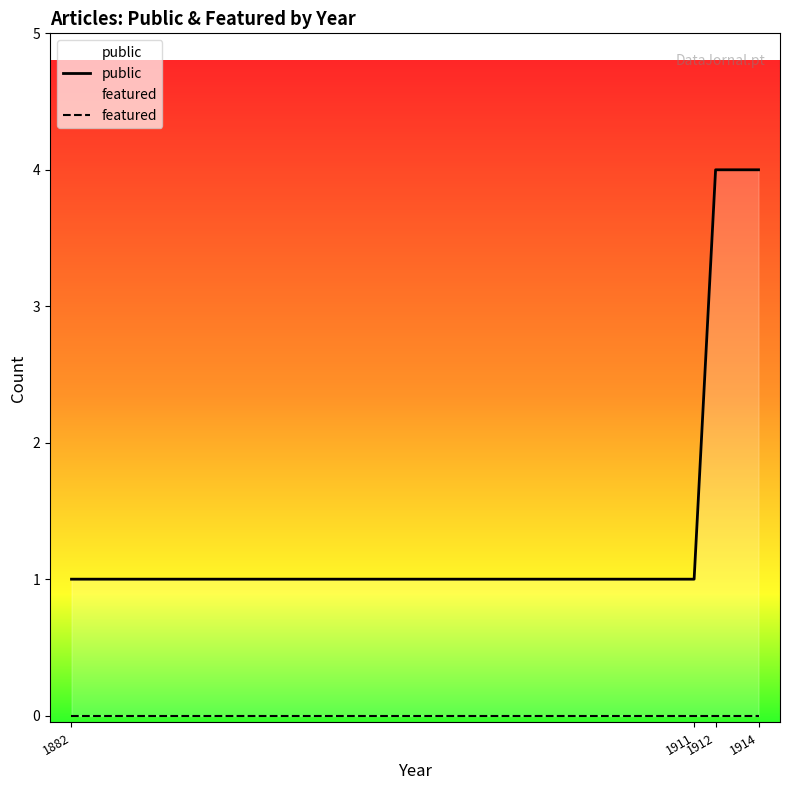

Rank the series by their average value, from lowest to highest.

featured, public